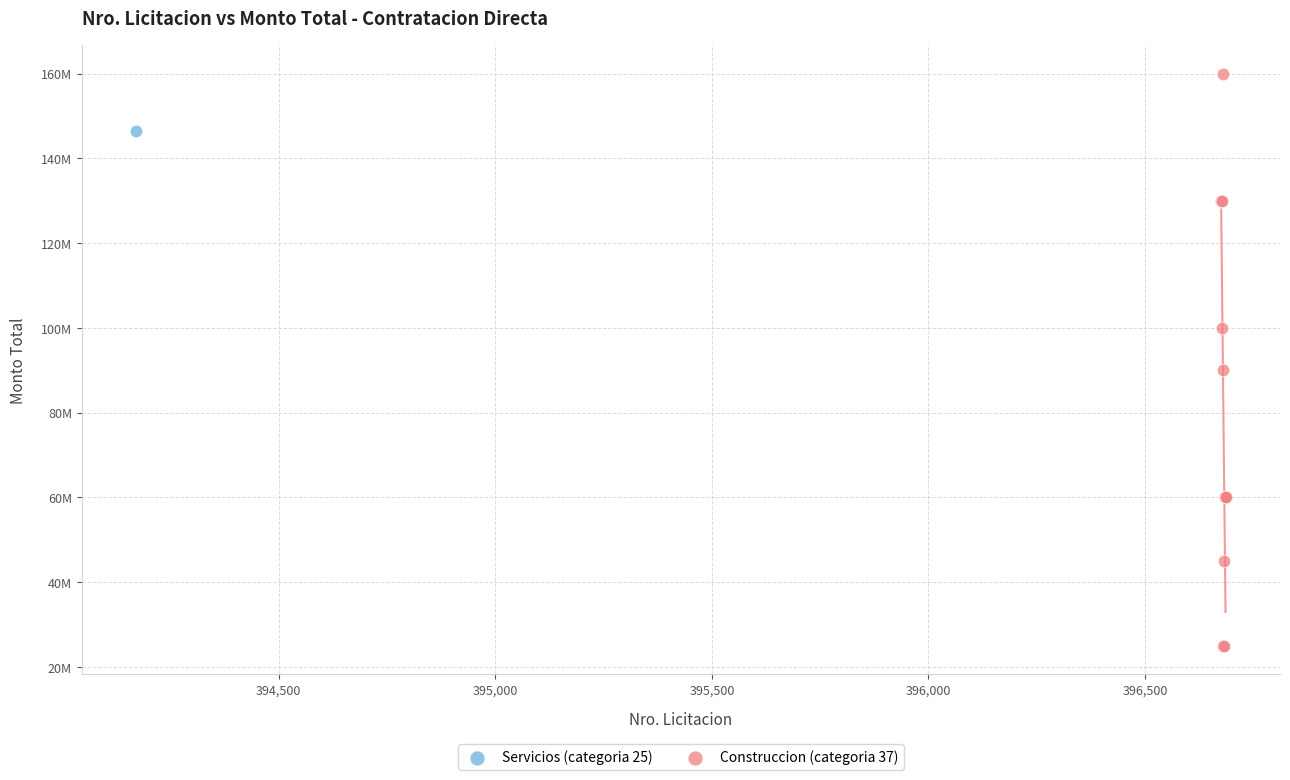

What are all the series names shown in the legend?

Servicios (categoria 25), Construccion (categoria 37)